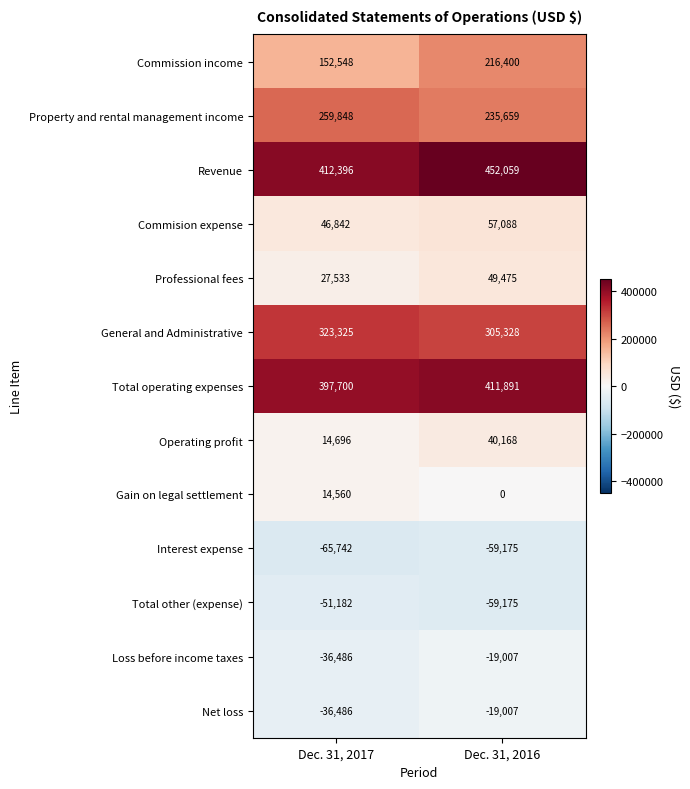

Where is Net loss nearest to the value -27746?

Dec. 31, 2016